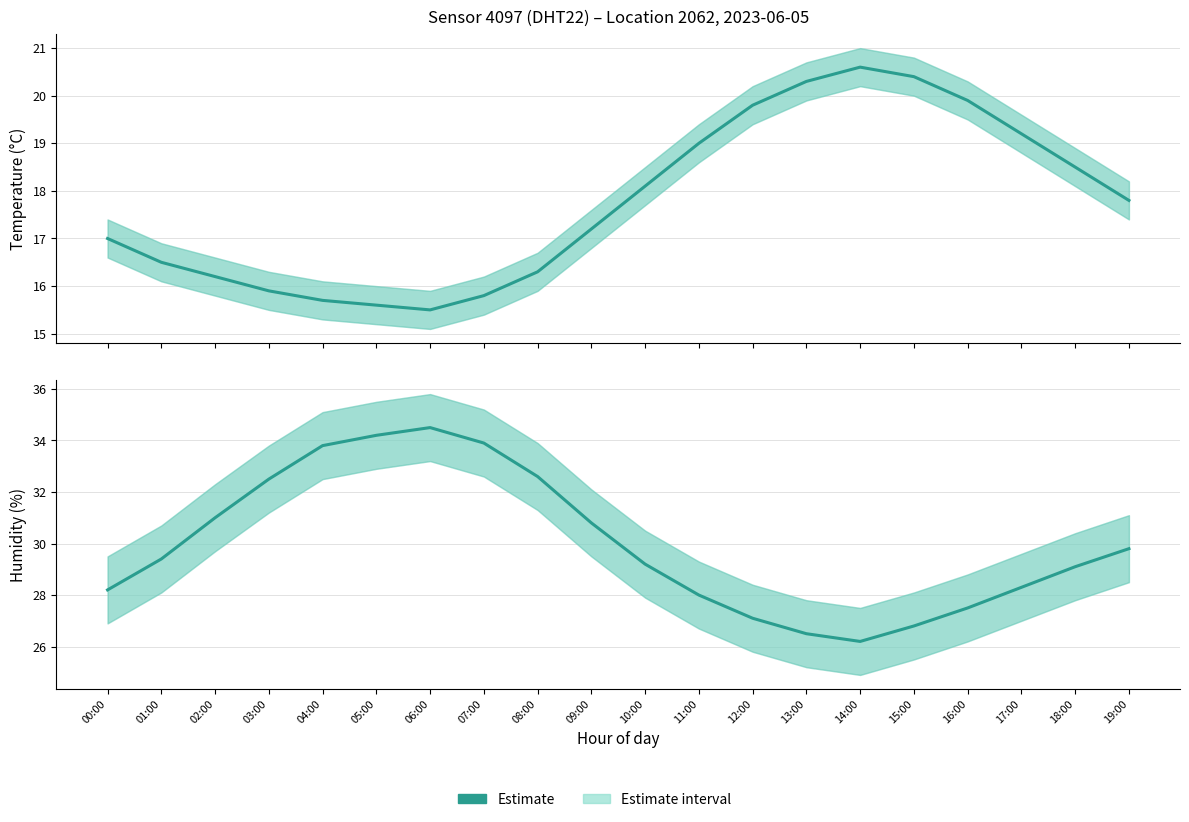

What is the change in value from 07:00 to 08:00?

-1.3